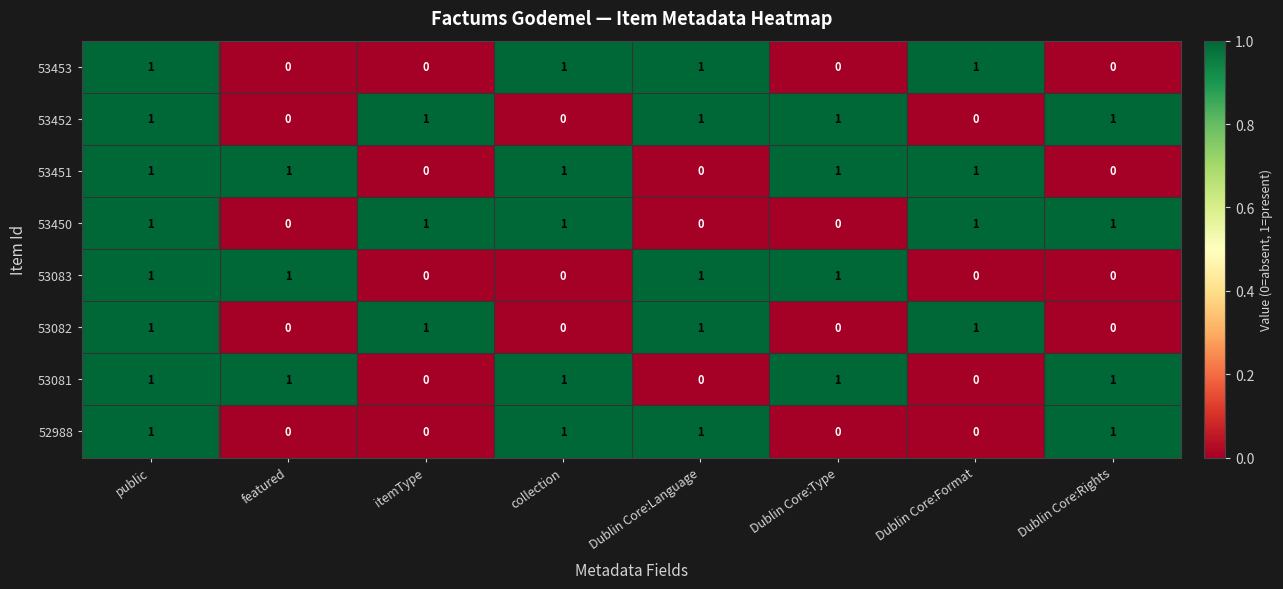

What is the sum of all 53081 values?

5